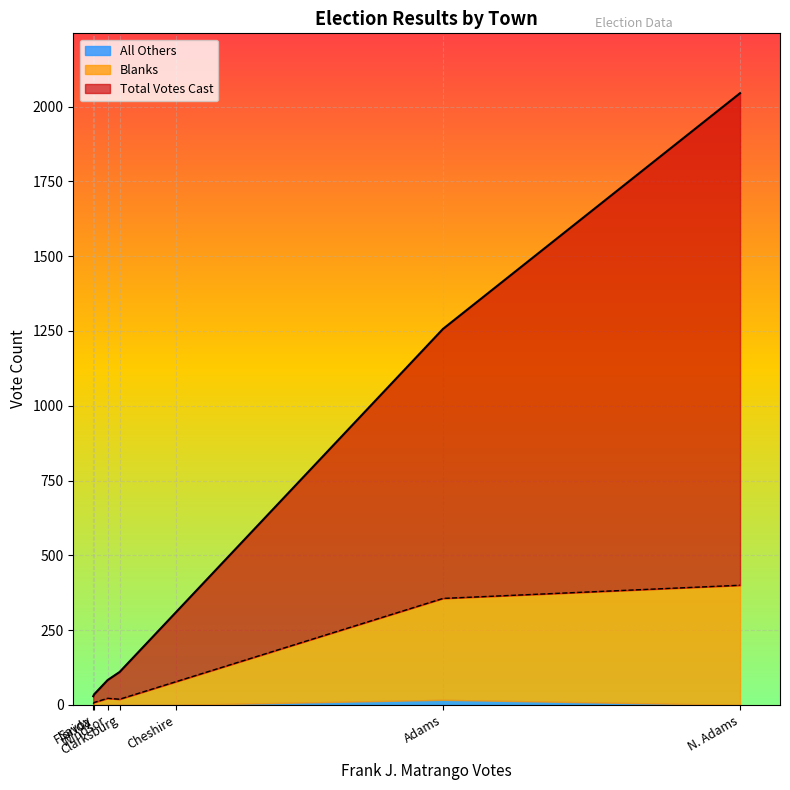

At which category does Total Votes Cast reach its first local valley?

Florida